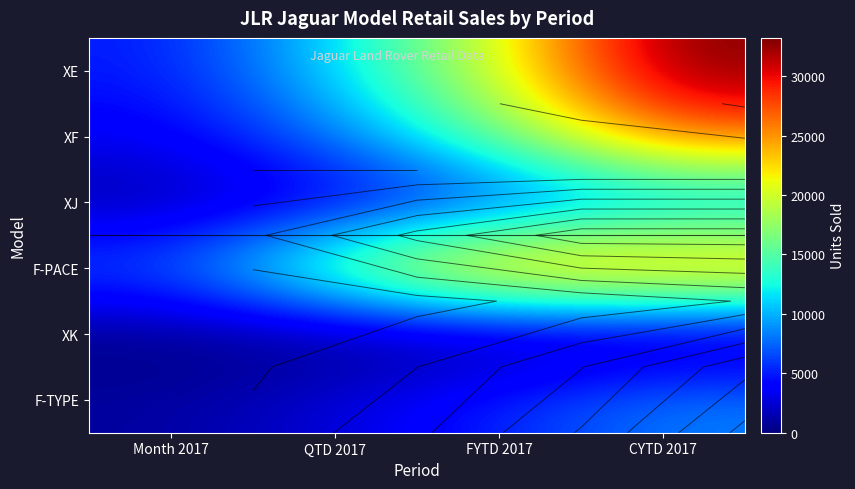

The value of XK at QTD 2017 is -1. True or false?

False